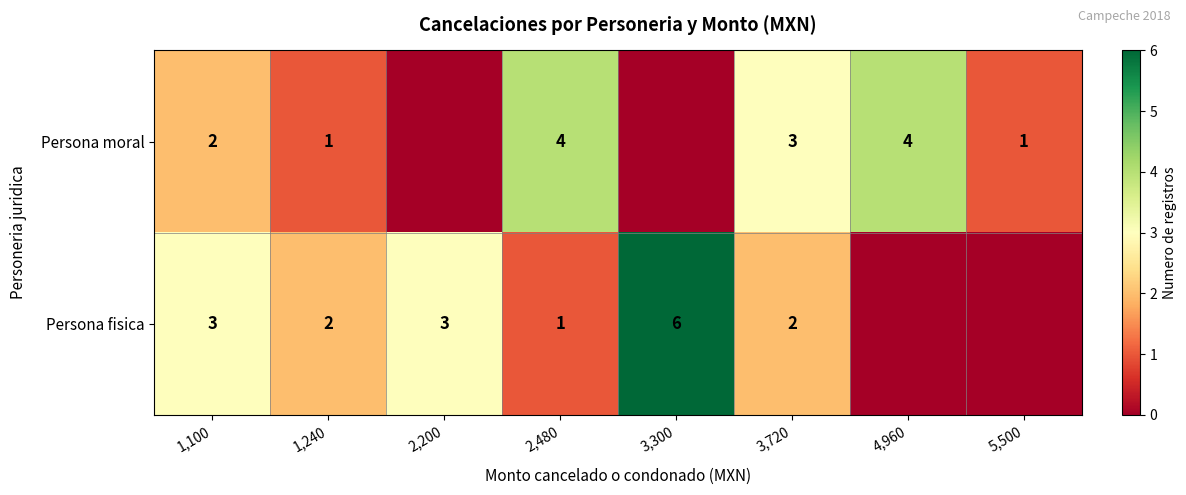

The Persona fisica series shows 1 at 2,480. True or false?

True